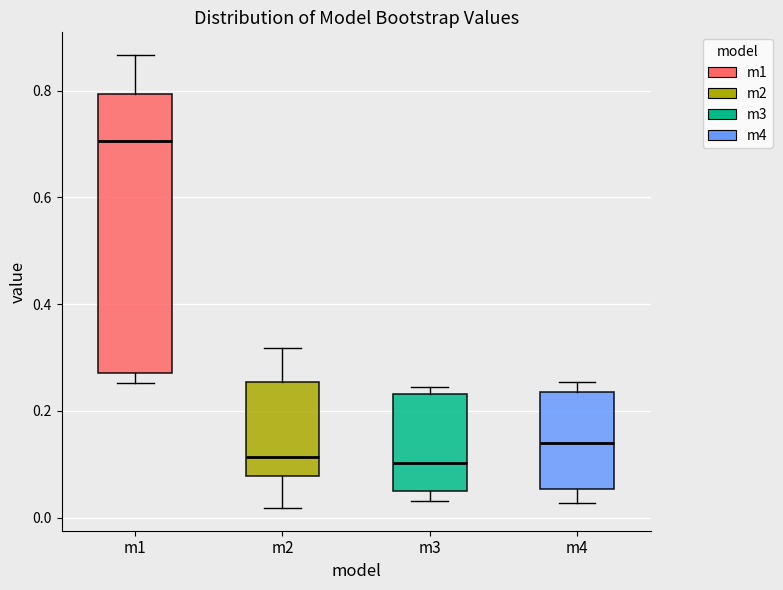

Where does the median line of the box for m3 sit on the y-axis? The values are not printed on the chart, so give them approximately, as read against the axis.

0.10